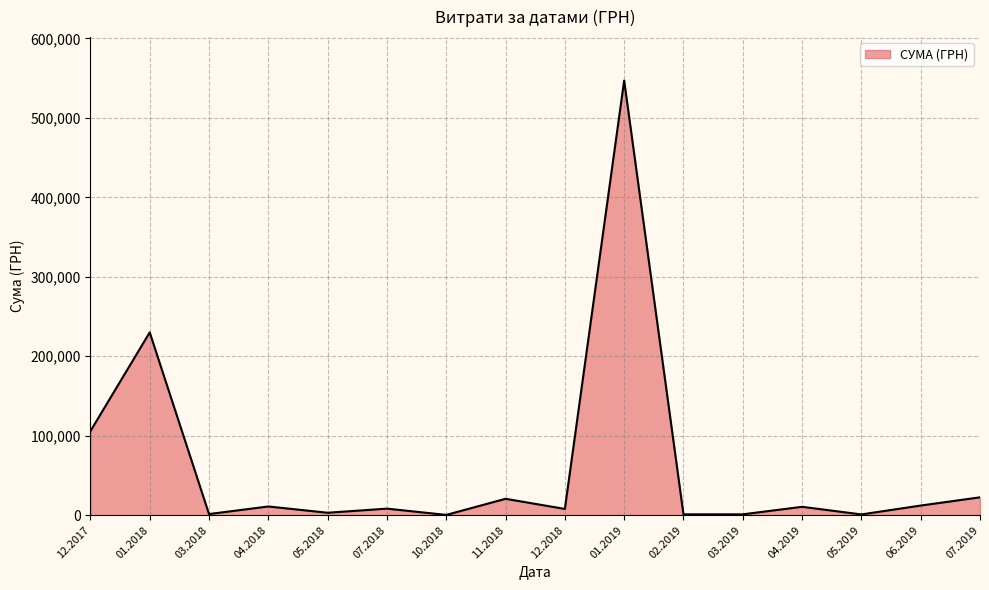

The value at 07.2019 is 22478.9. True or false?

True